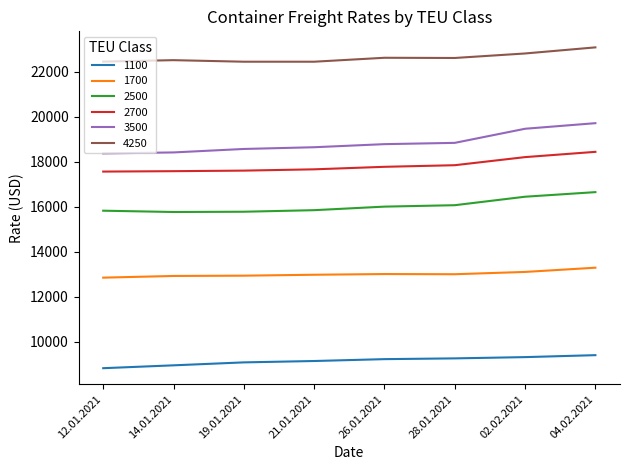

What is the minimum value shown in the chart?

8827